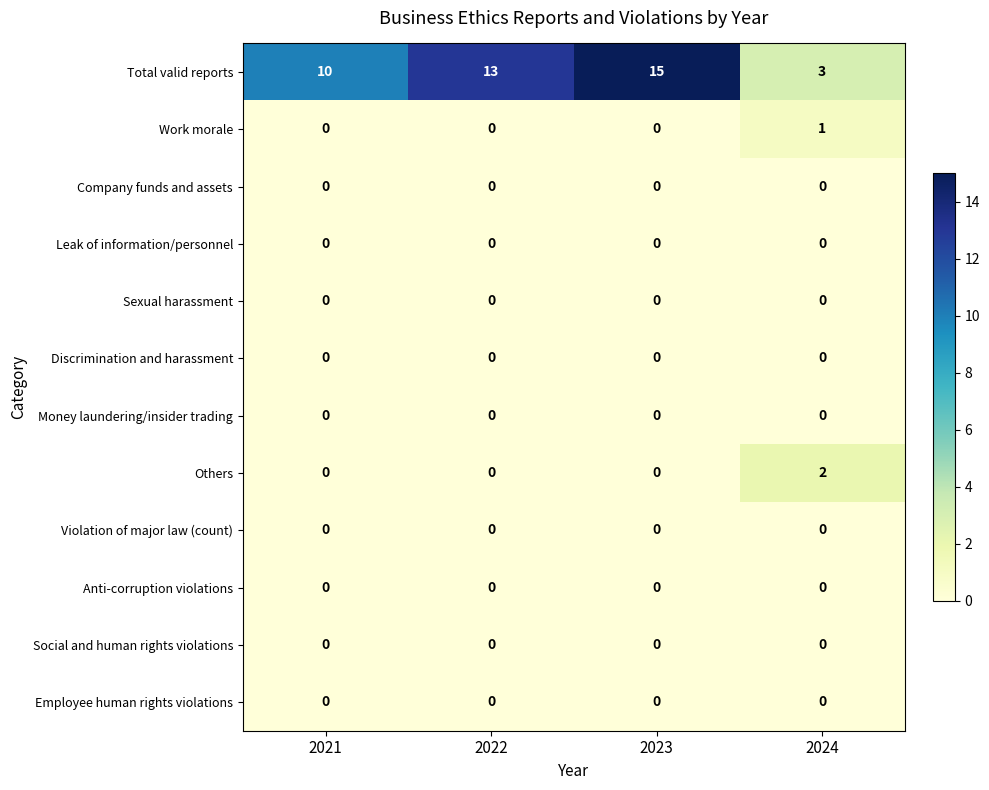

Count the Total valid reports values in the range 10 to 15.

3